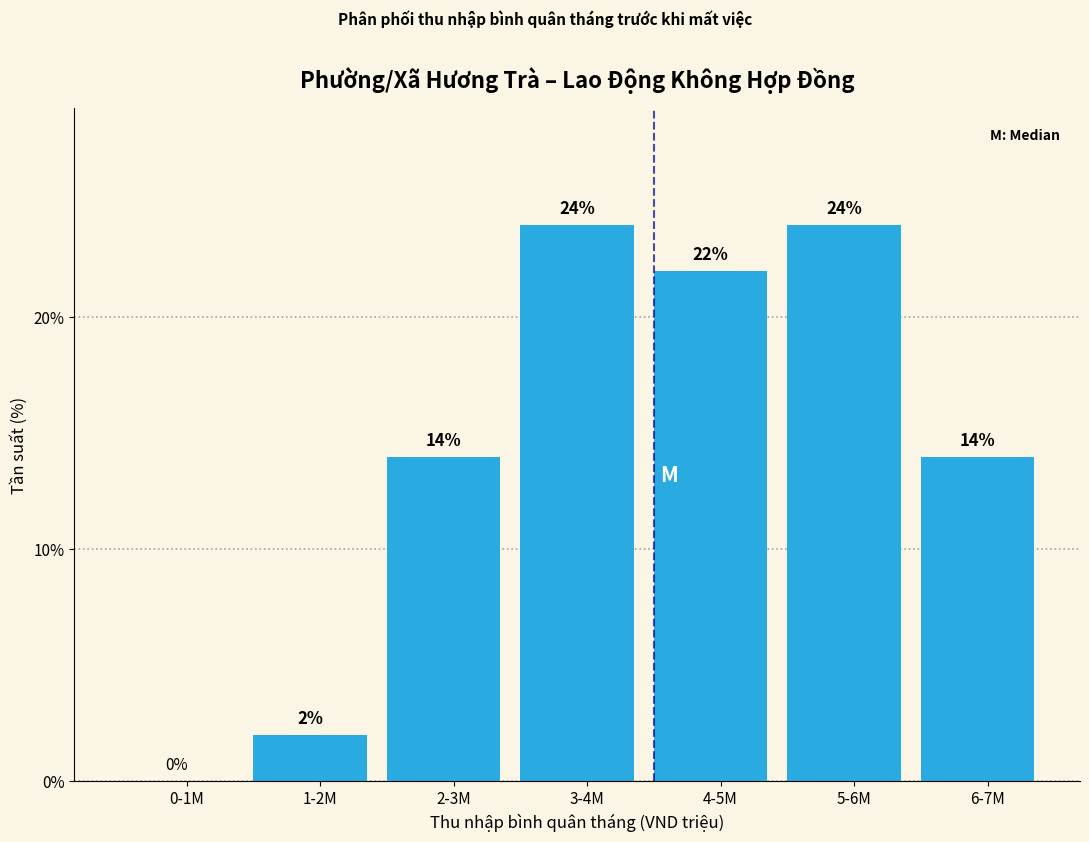

Reading left to right, what are all the values shown in this chart?

0-1M=0.0	1-2M=2.0	2-3M=14.0	3-4M=24.0	4-5M=22.0	5-6M=24.0	6-7M=14.0